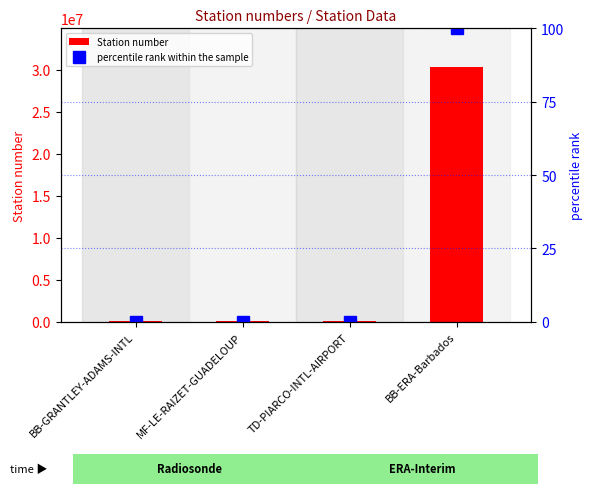

Rank the series by their average value, from highest to lowest.

Station number, percentile rank within the sample